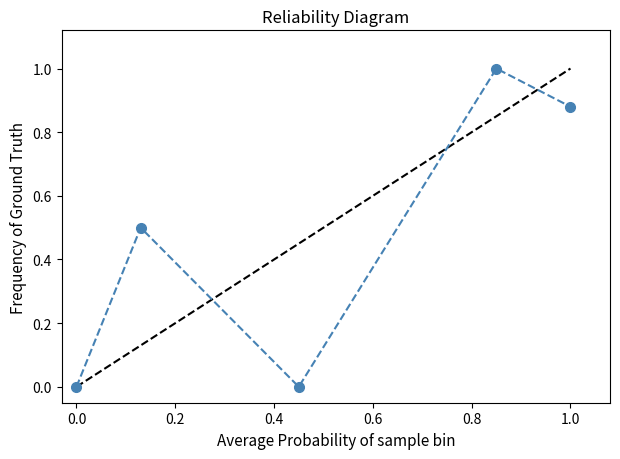

How many lines are shown in the chart?

1